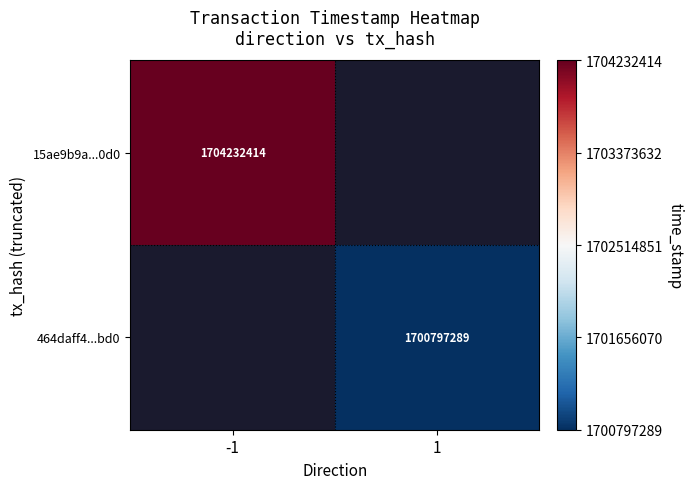

True or false: 15ae9b9a...0d0 has a value of 2311300194 at -1.

False